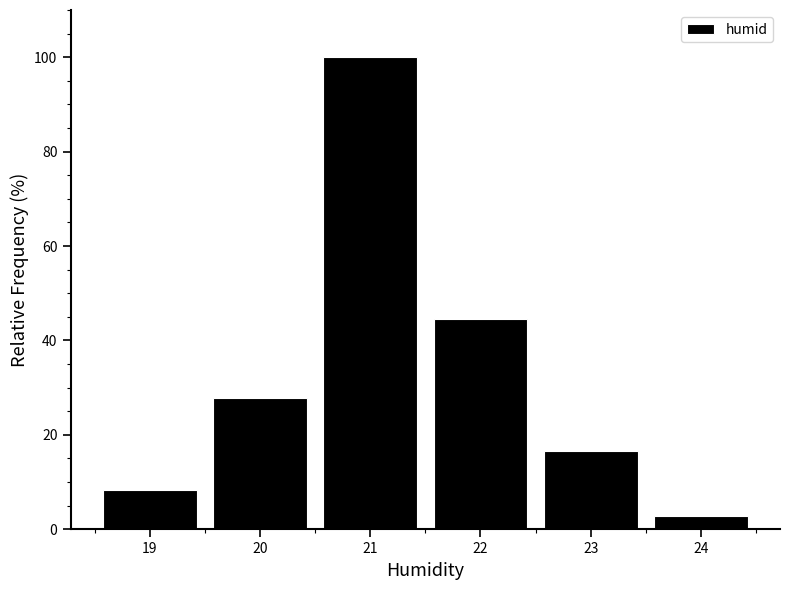

What is the height of the bar covering 20.5 to 21.5 on the x-axis? The values are not printed on the chart, so give them approximately, as read against the axis.

100